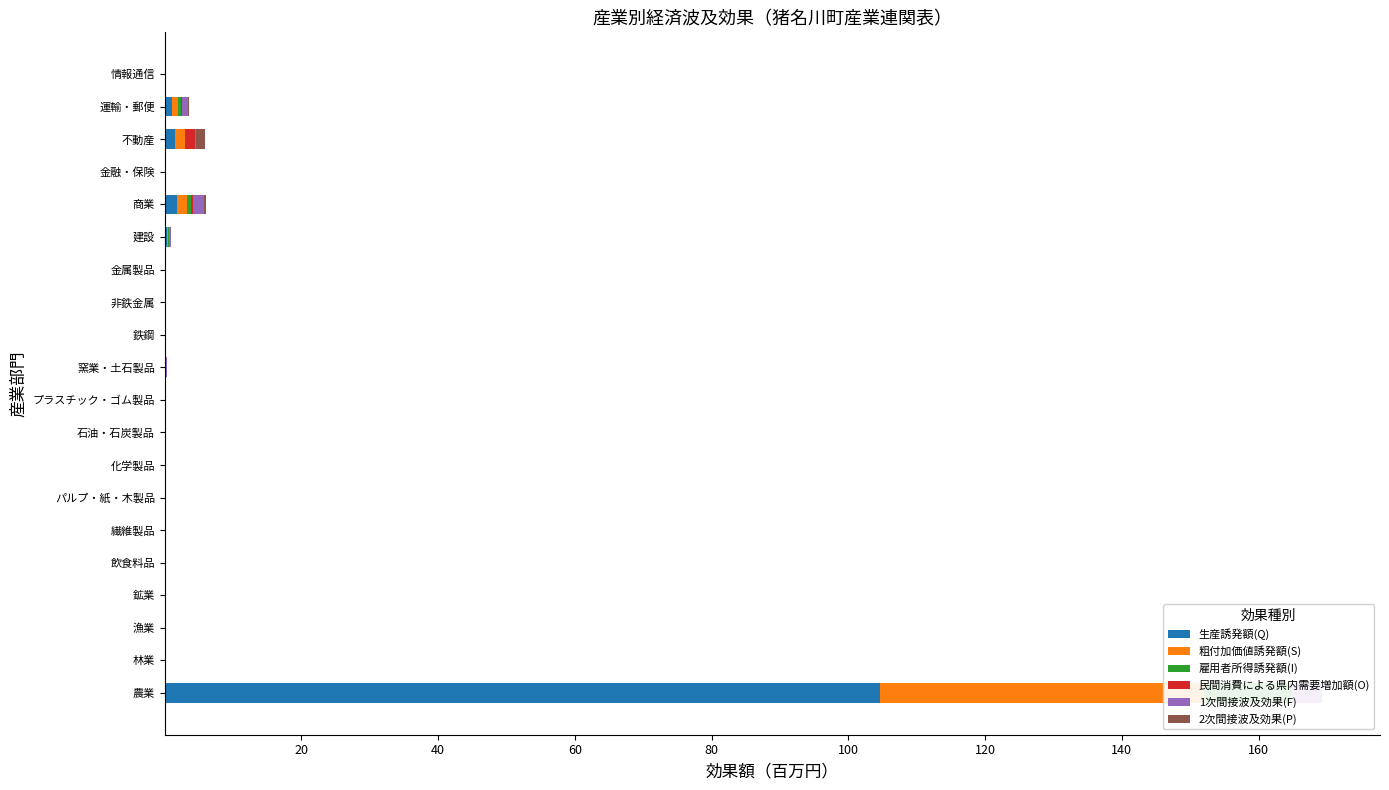

What is the difference between the maximum and minimum values in the 1次間接波及効果(F) series?

4.6